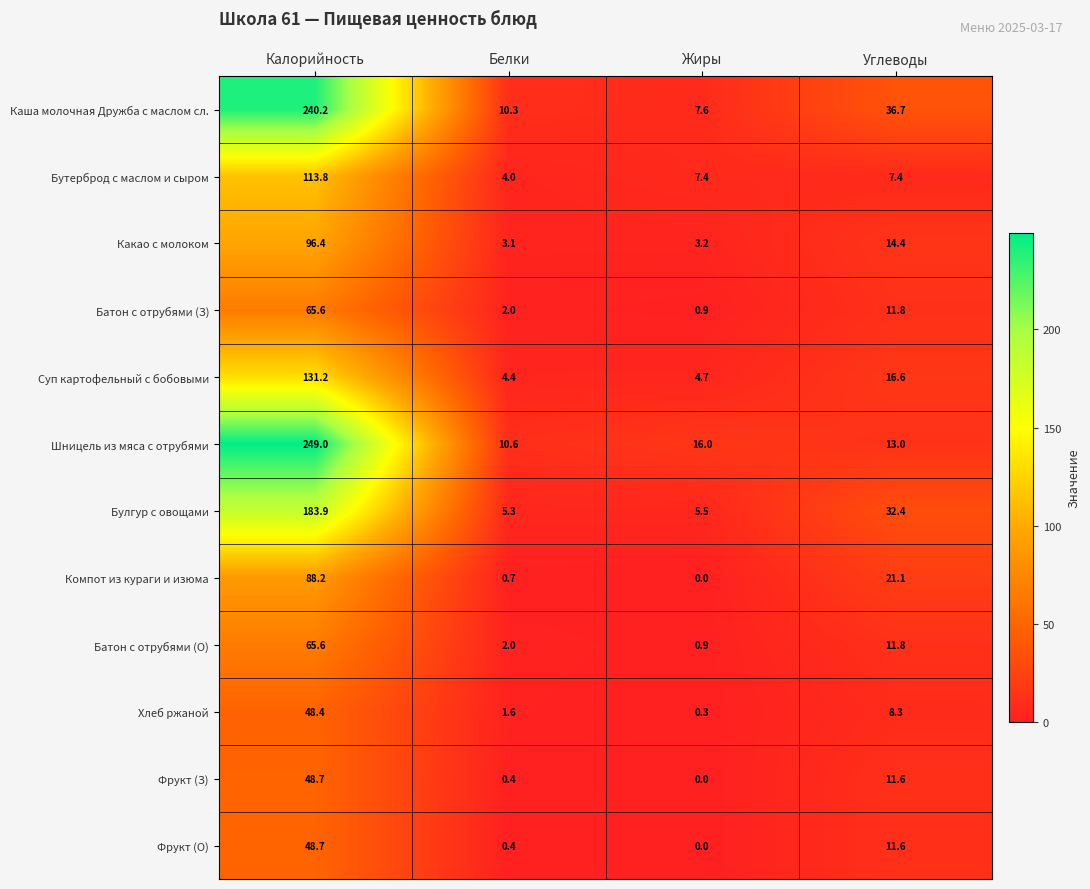

The value of Булгур с овощами at Жиры is 5.5. True or false?

True